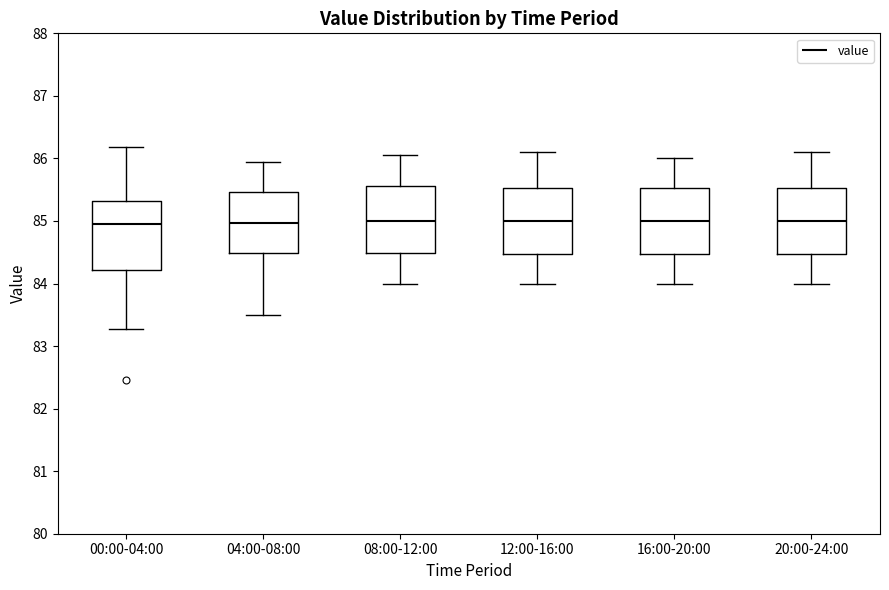

Reading left to right, transcribe this box plot: for each box, give where its median line is, the range the box spans, and where its two whiskers end, as read against the y-axis. The values are not printed on the chart, so give them approximately, as read against the axis.

00:00-04:00: median 85.0, box 84.2 to 85.3, whiskers 83.3 to 86.2
04:00-08:00: median 85.0, box 84.5 to 85.5, whiskers 83.5 to 86.0
08:00-12:00: median 85.0, box 84.5 to 85.6, whiskers 84.0 to 86.1
12:00-16:00: median 85.0, box 84.5 to 85.5, whiskers 84.0 to 86.1
16:00-20:00: median 85.0, box 84.5 to 85.5, whiskers 84.0 to 86.0
20:00-24:00: median 85.0, box 84.5 to 85.5, whiskers 84.0 to 86.1